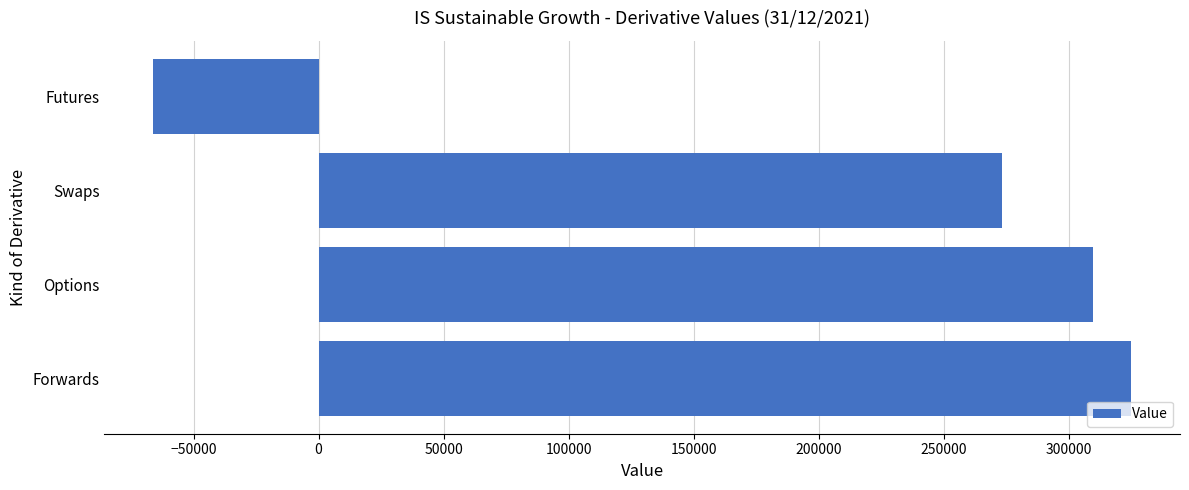

Reading bottom to top, extract all data points from this chart.

Forwards=324953.3	Options=309611.8	Swaps=273231.8	Futures=-66082.0